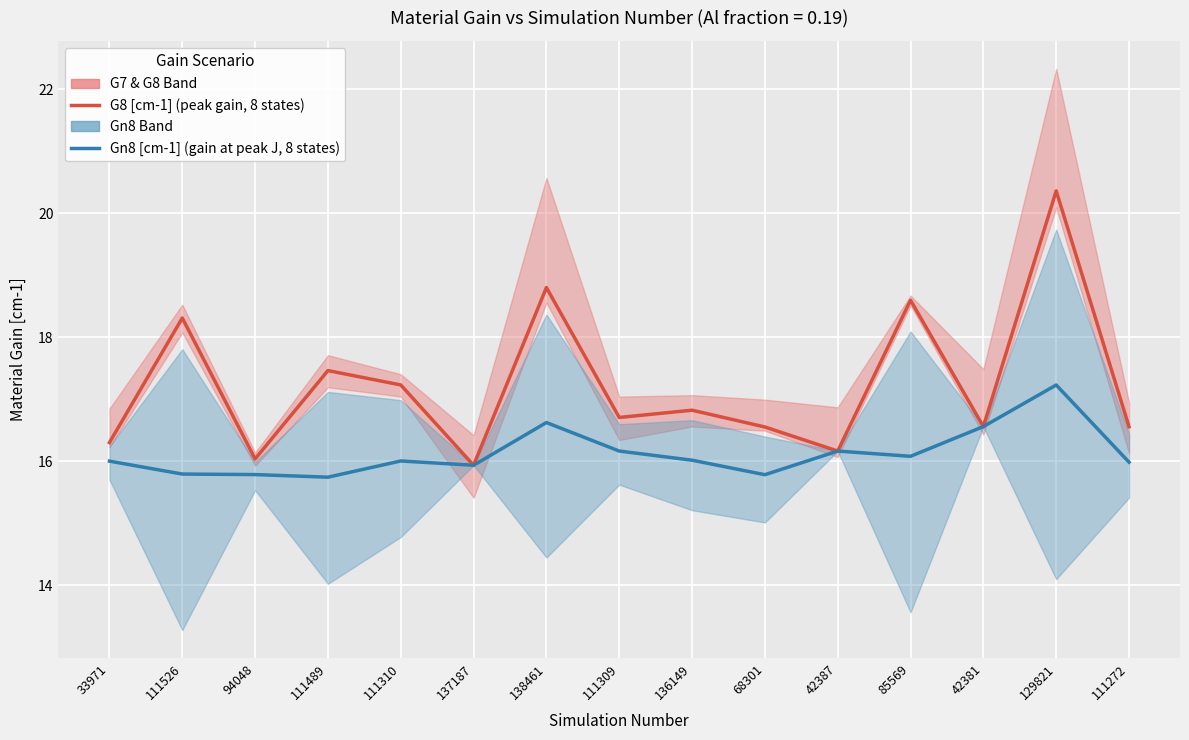

What is the label of the 6th point from the left?

137187